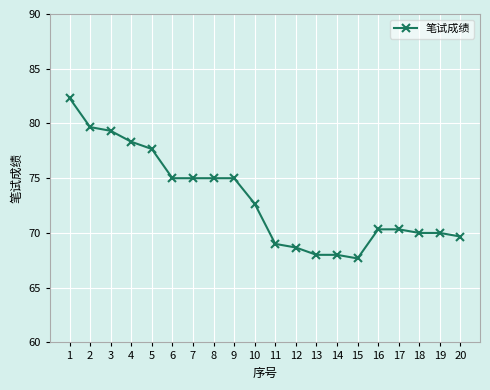

What is the average value?

73.1